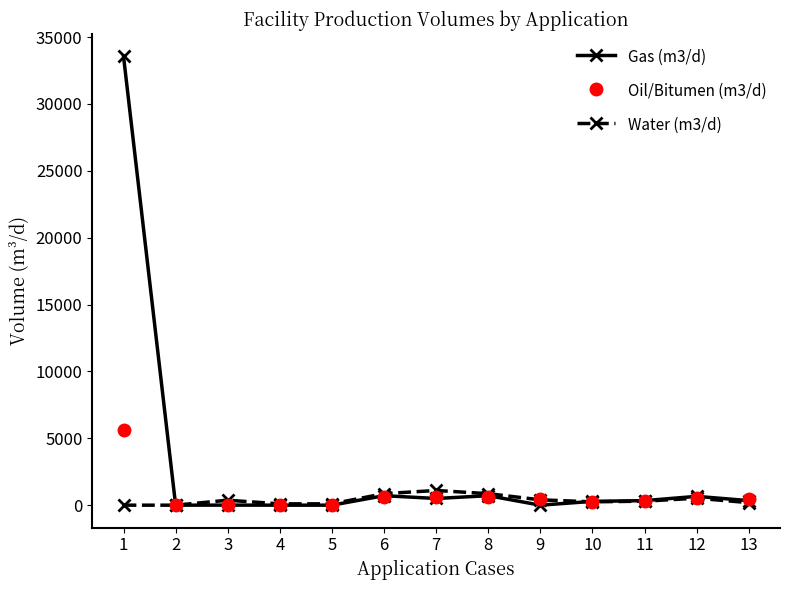

What is the sum of all Gas (m3/d) values?

37106